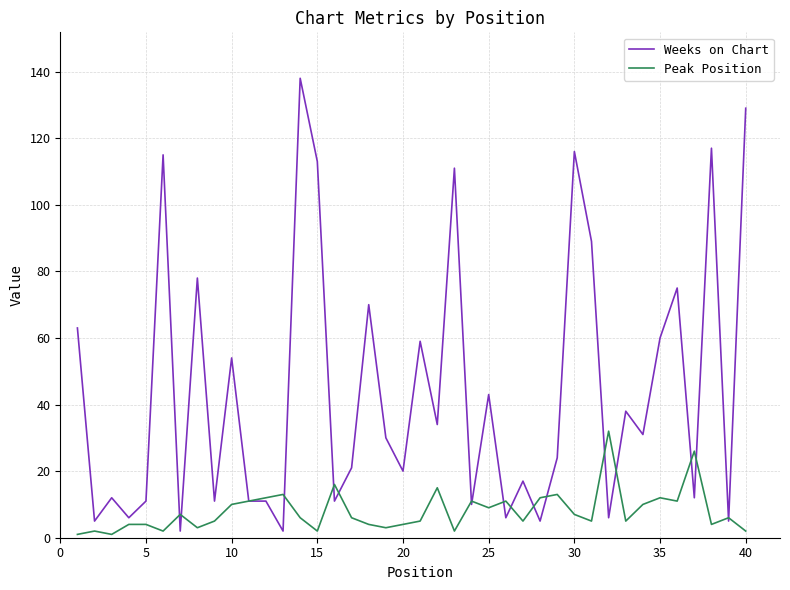

How many series are shown in this chart?

2